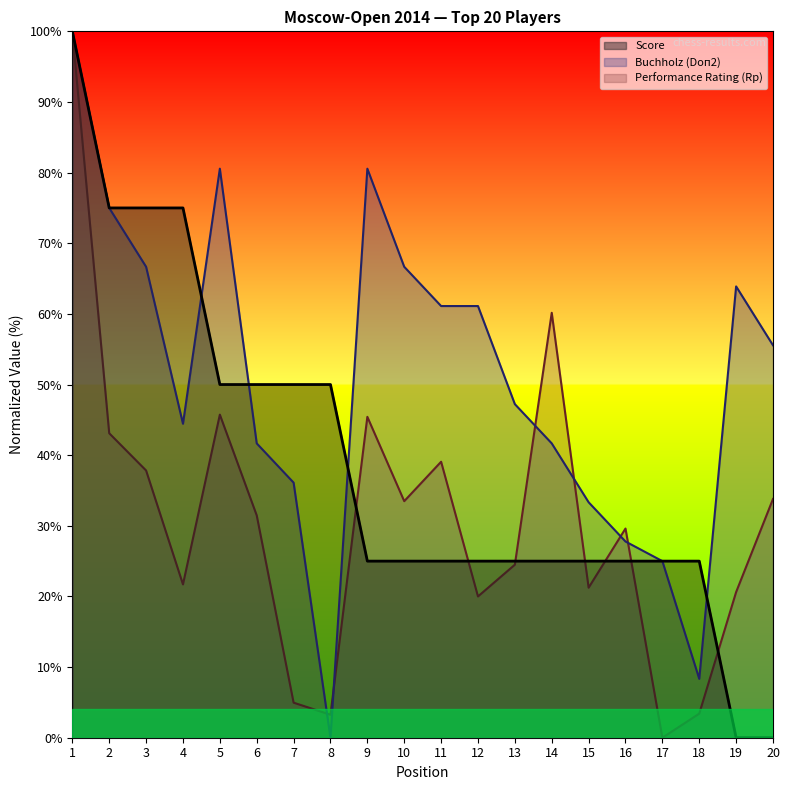

What is the difference between the maximum and second lowest values in the Score series?

100.0